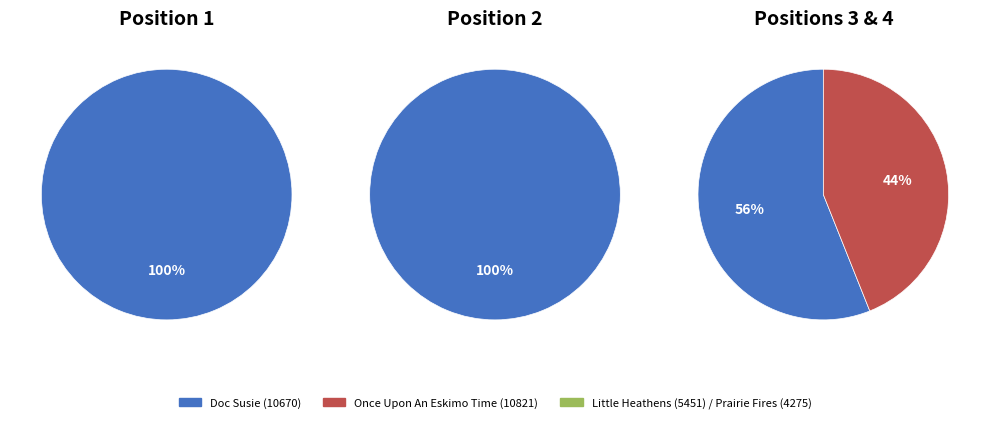

Rank the categories by value from lowest to highest.

Prairie Fires, Little Heathens, Doc Susie, Once Upon An Eskimo Time